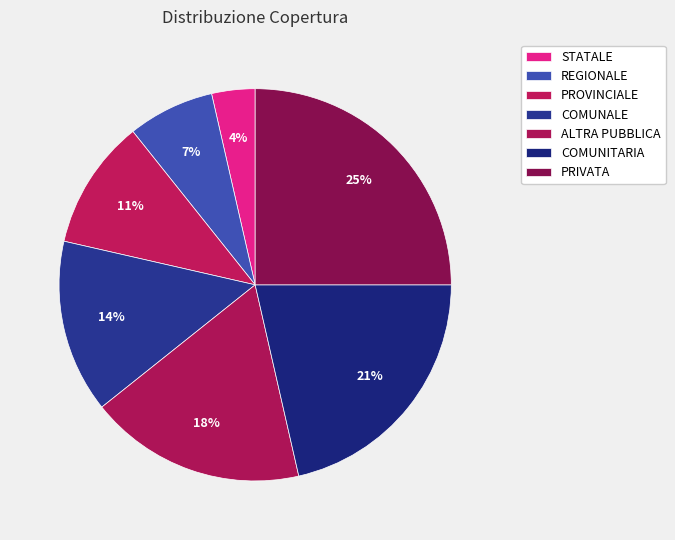

Does COMUNALE represent more than half of the total?

No